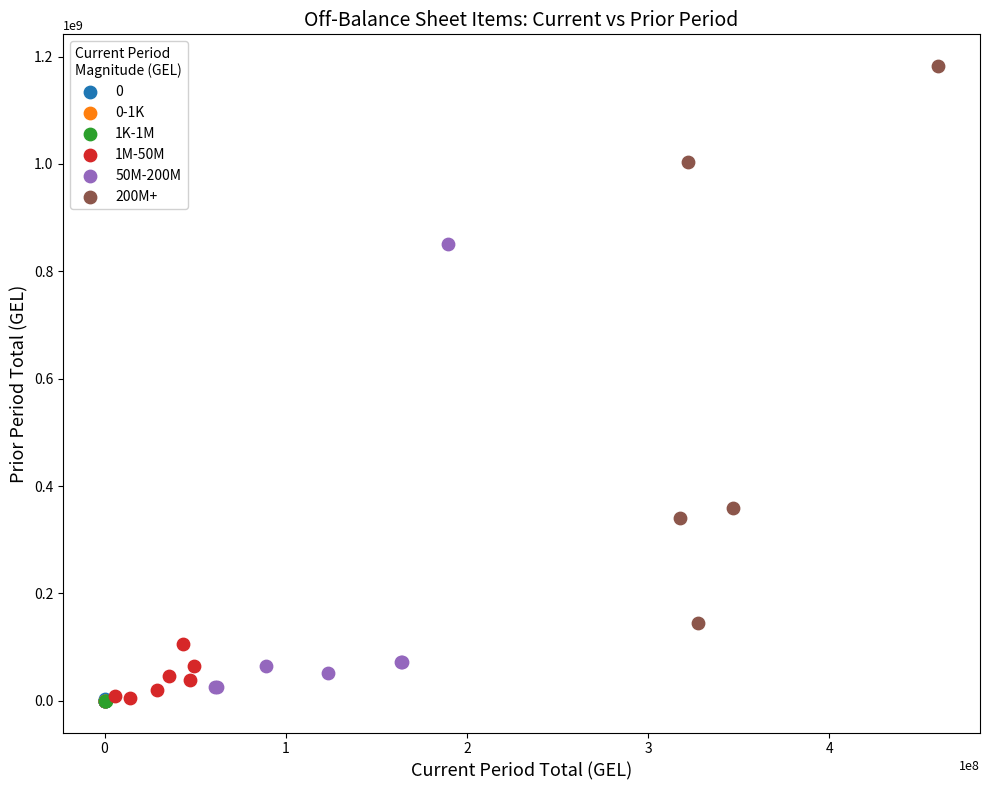

Which series contains the highest Y value?

200M+